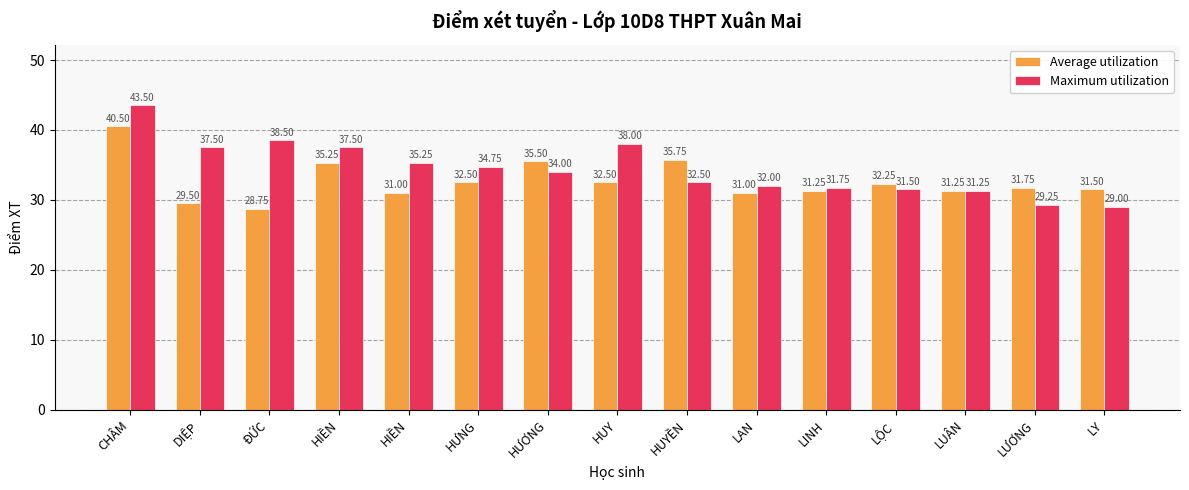

Are the bars horizontal?

No